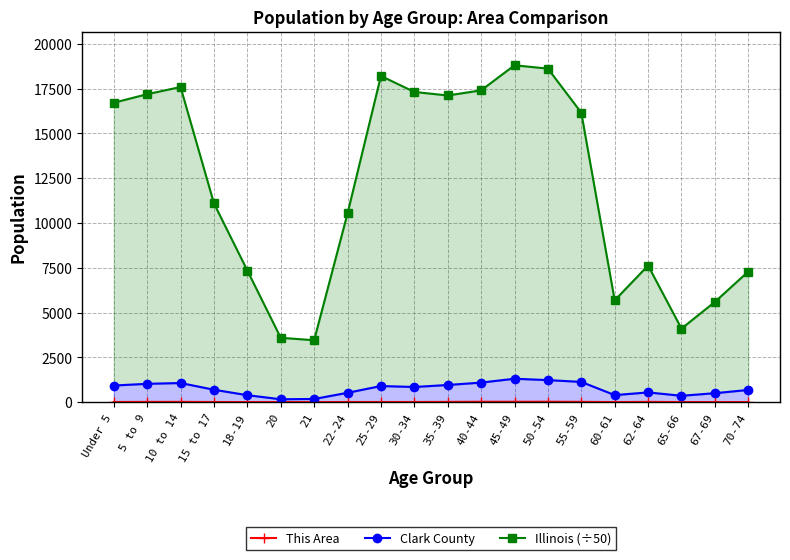

What is the average value of the Clark County series?

746.5